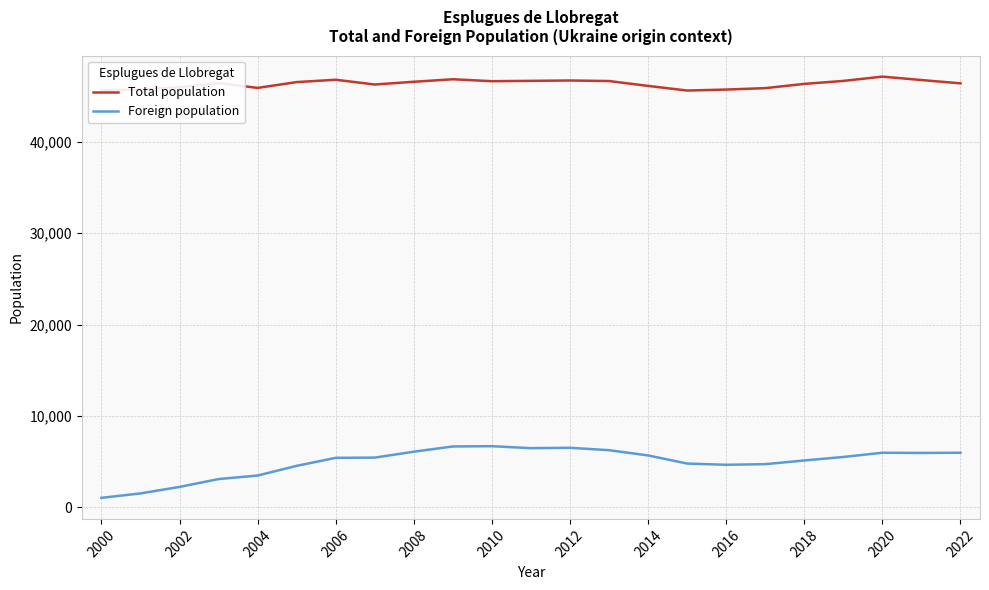

True or false: Foreign population and Total population cross at least once.

False